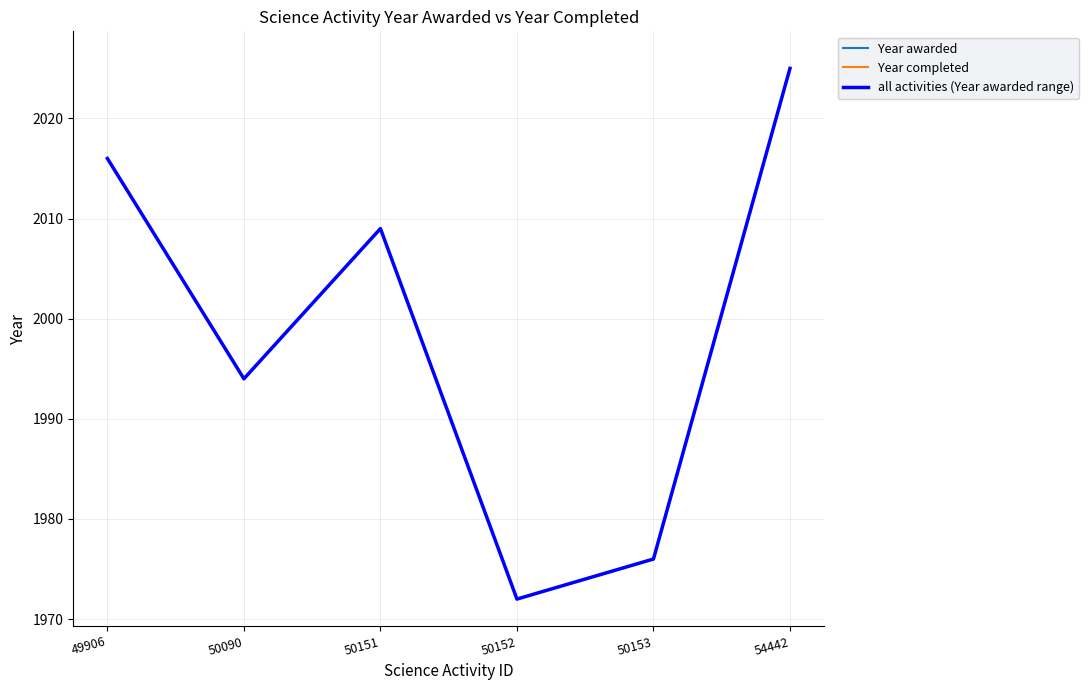

Rank the series by their maximum value, from lowest to highest.

Year awarded, Year completed, all activities (Year awarded range)